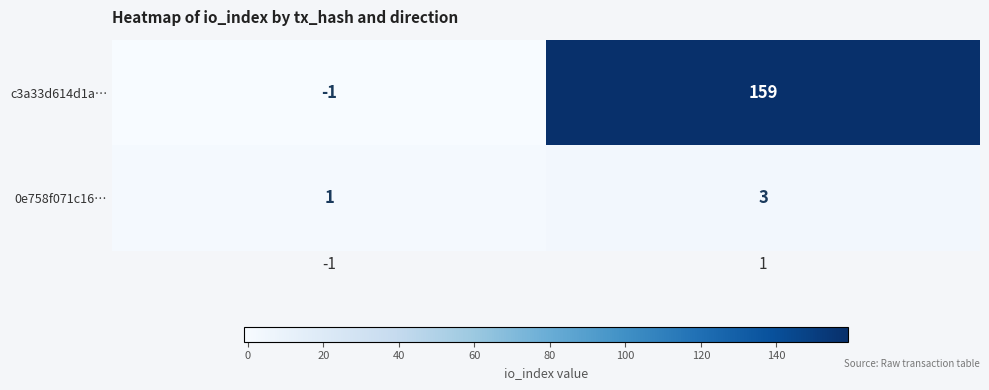

Rank the series by their average value, from lowest to highest.

0e758f071c16…, c3a33d614d1a…